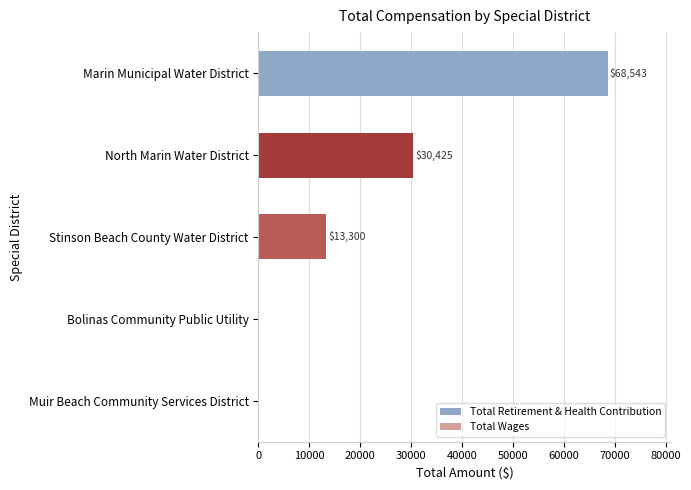

The Total Retirement & Health Contribution series shows 0 at North Marin Water District. True or false?

True